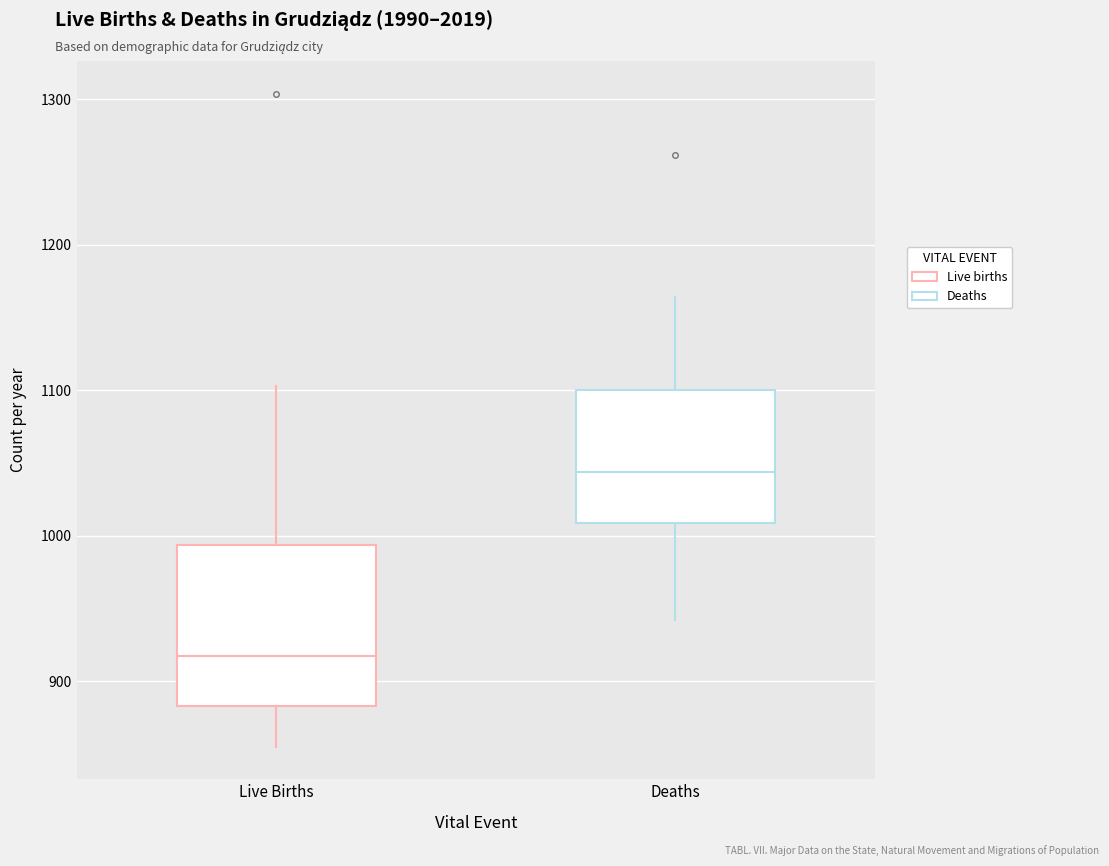

Which box is the tallest, from its lower edge to its upper edge?

Live Births